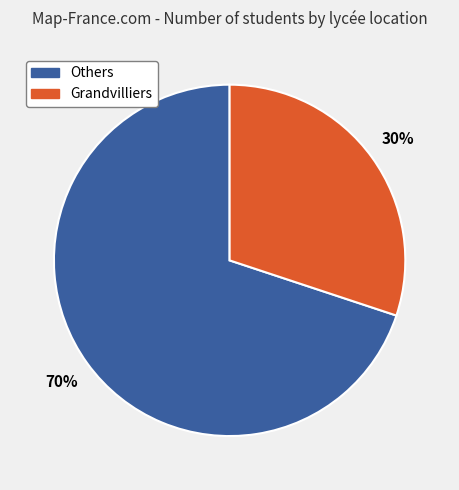

How many slices are in this pie chart?

2